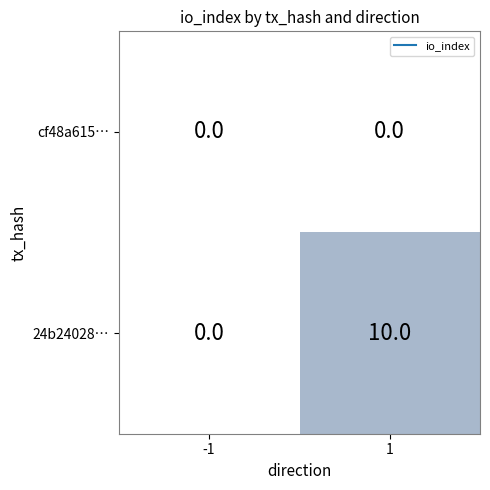

Reading left to right, what are all the values shown in this chart?

cf48a615…: -1=0	1=0
24b24028…: -1=0	1=10